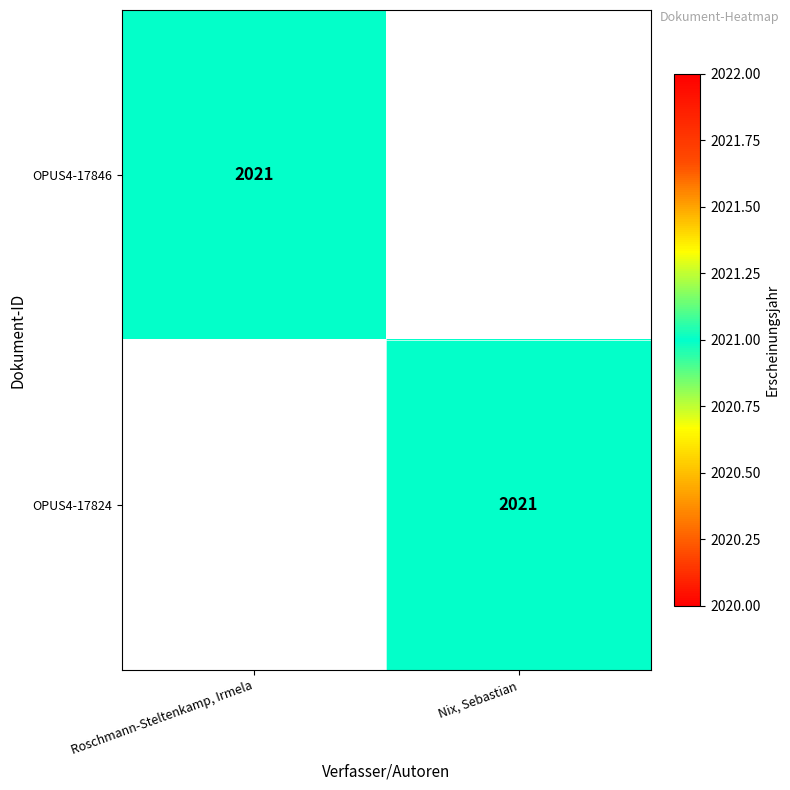

True or false: OPUS4-17846 has a value of 2021 at Roschmann-Steltenkamp, Irmela.

True